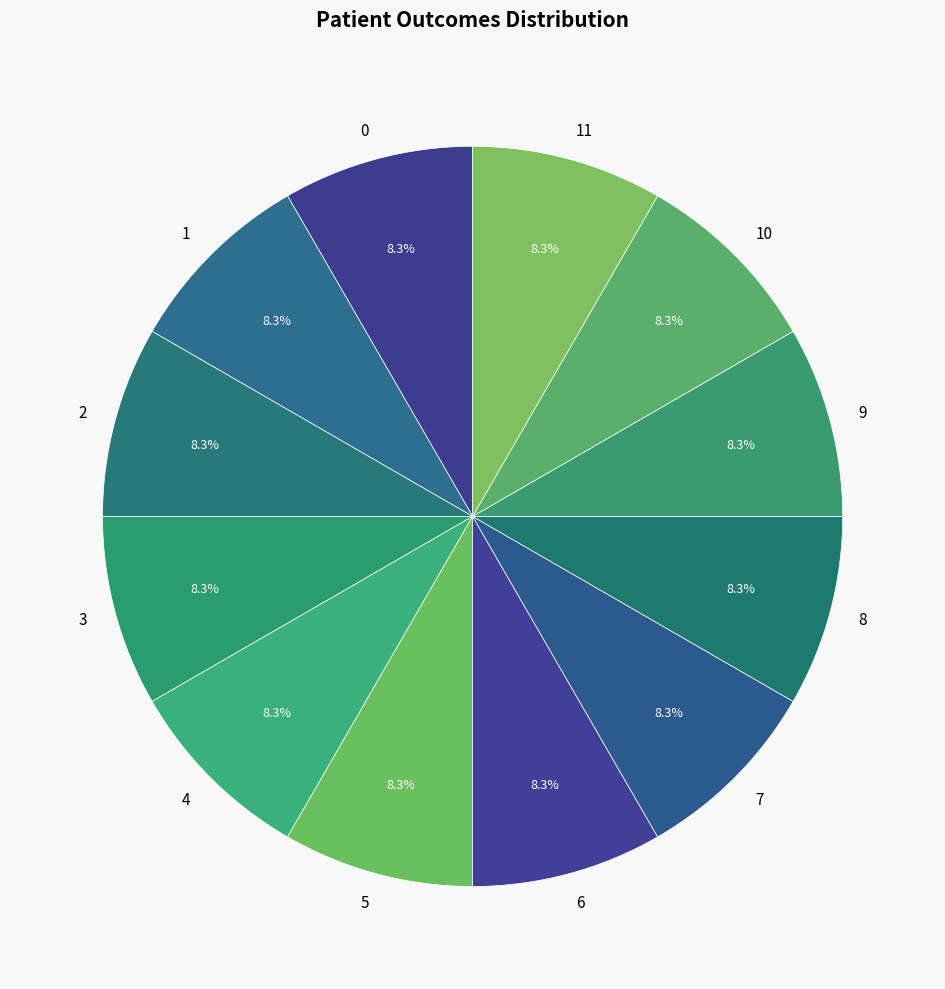

Is there any slice that represents more than half of the pie?

No